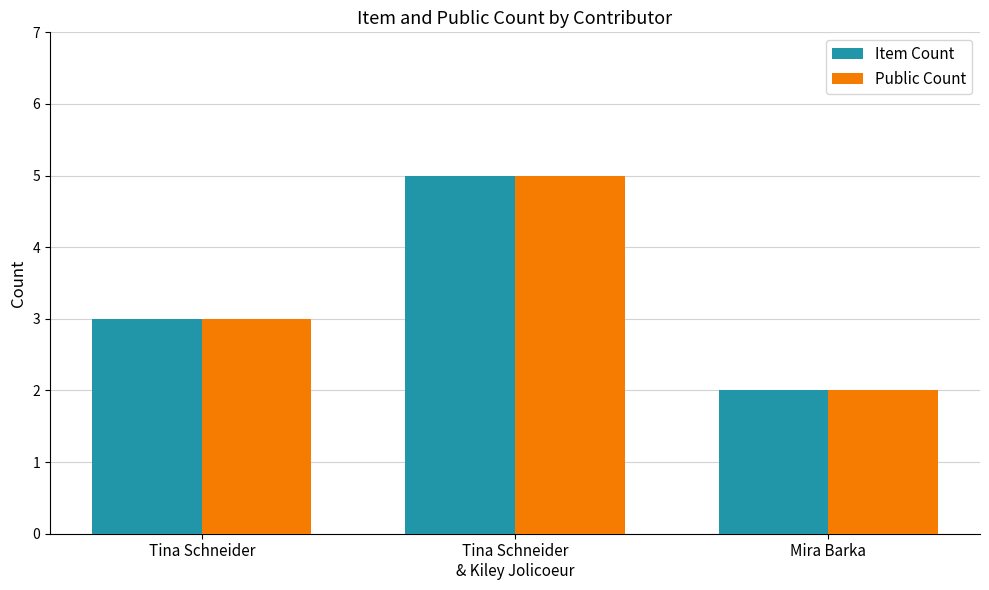

The Item Count series shows 3 at Tina Schneider. True or false?

True